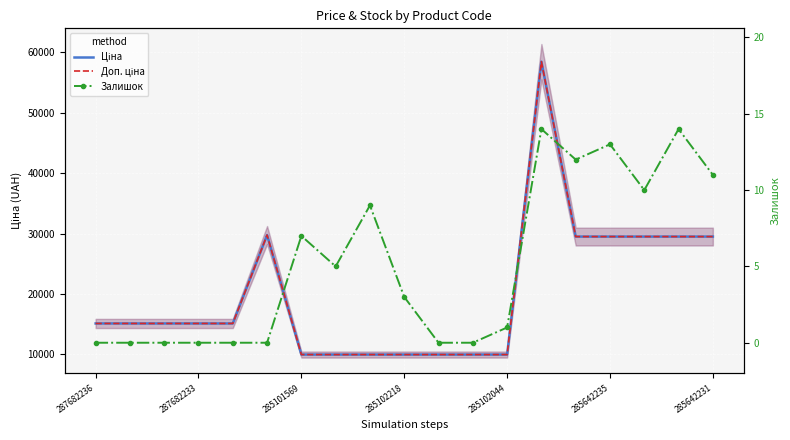

What is the value of the Доп. ціна point at the 2nd from the left?

15120.0